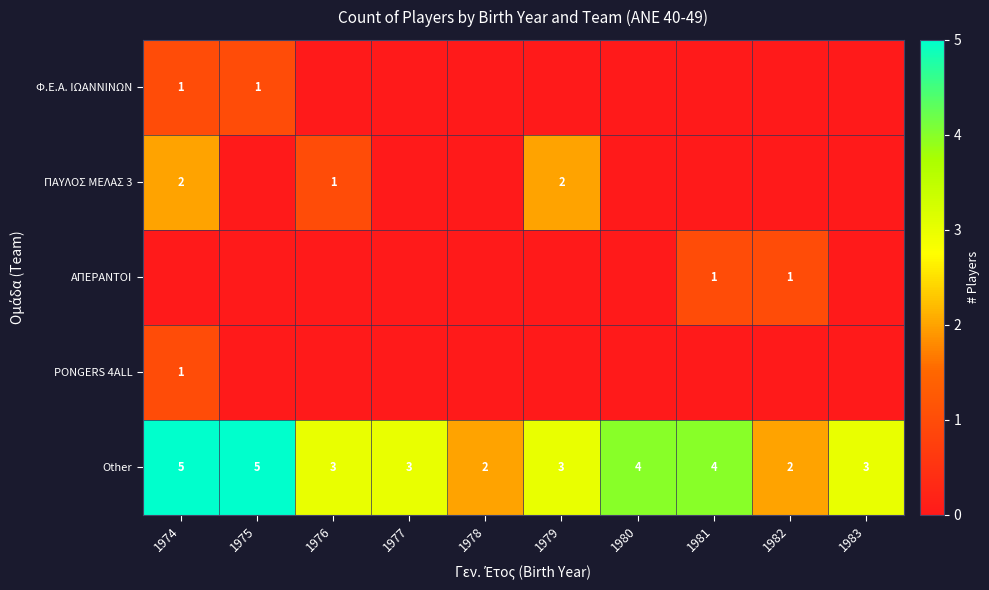

Is it true that Other equals 3 at 1977?

True